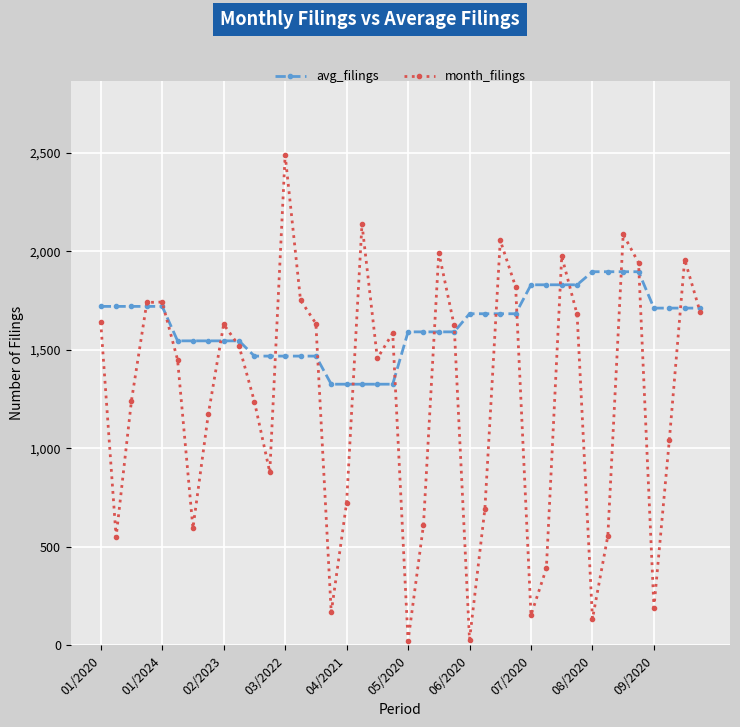

How many interior local valleys does the month_filings series have?

10